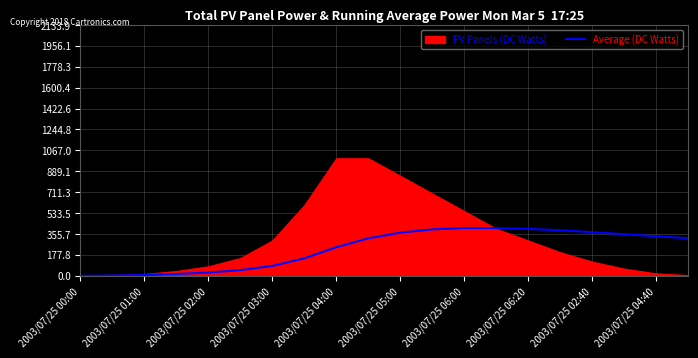

True or false: Average (DC Watts) has a value of 84.3 at 2003/07/25 03:00.

True